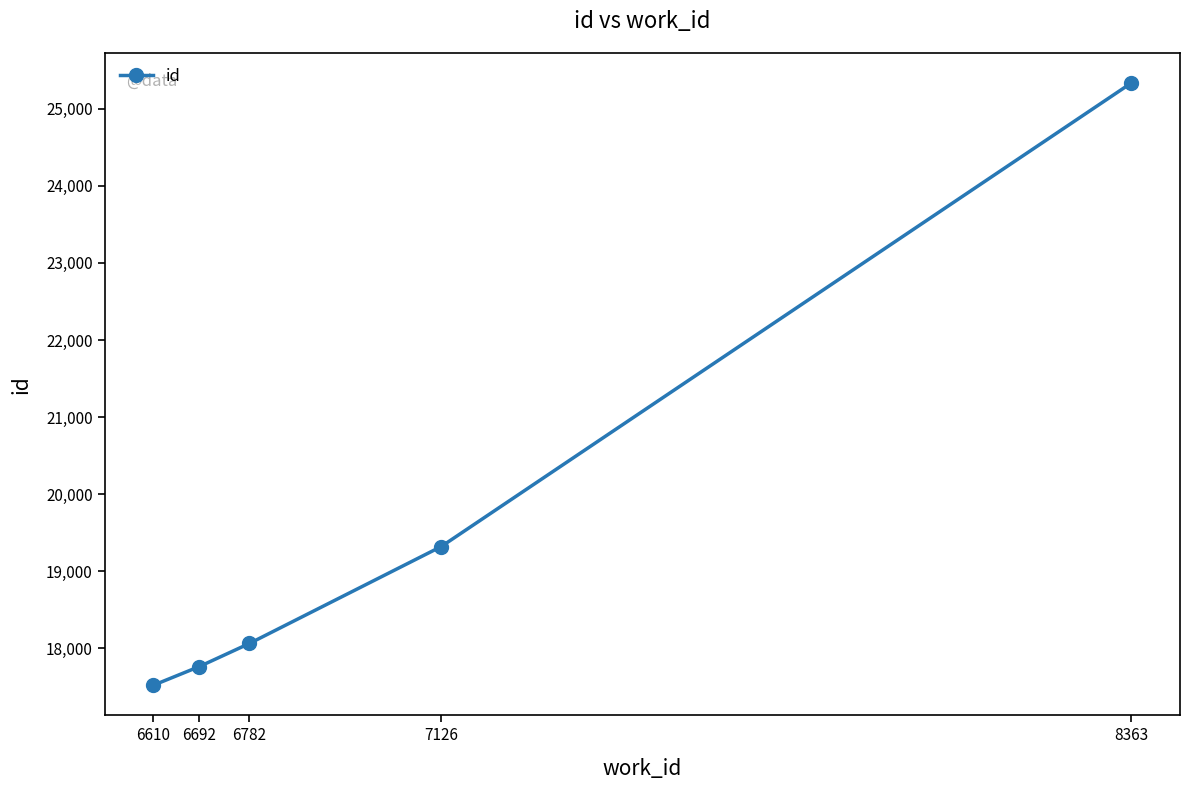

The value at 6782 is 26871. True or false?

False